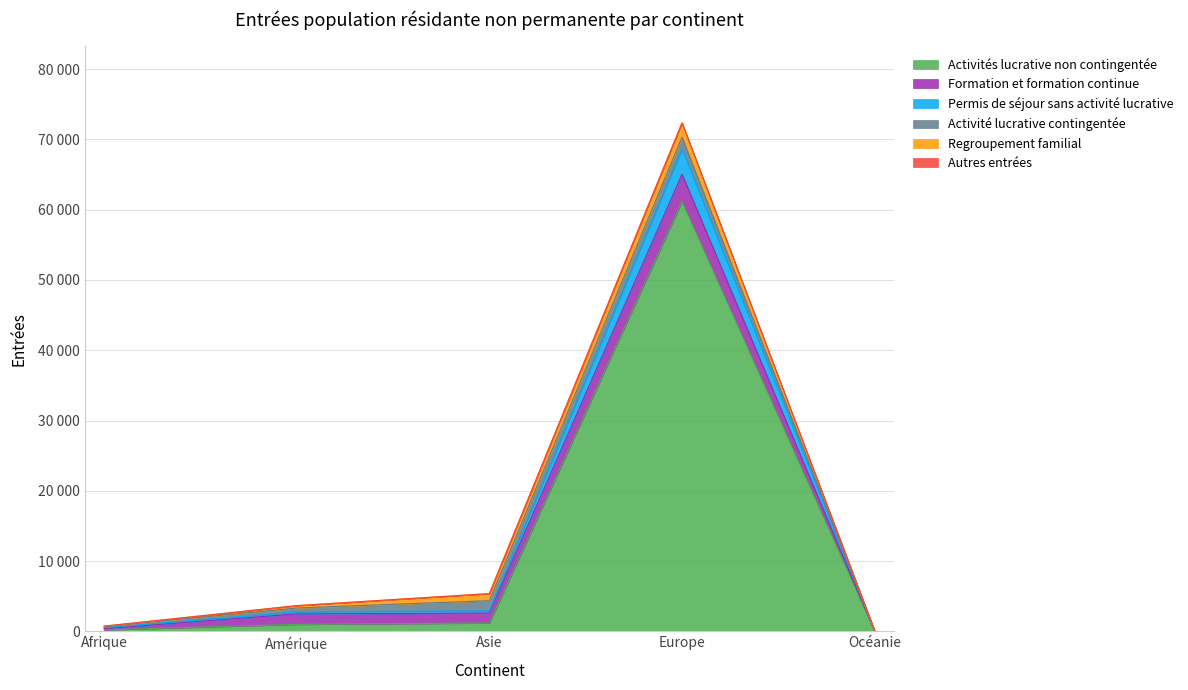

True or false: Activités lucrative non contingentée and Permis de séjour sans activité lucrative intersect in this chart.

False